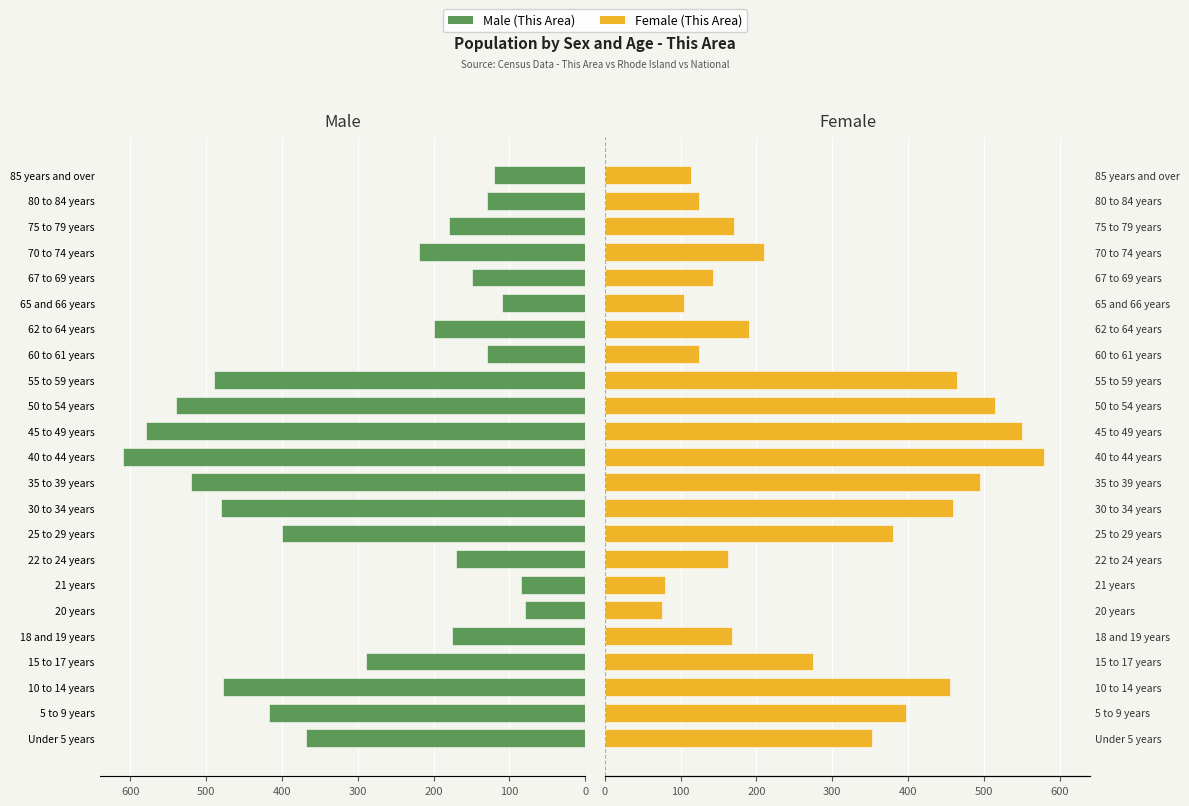

Reading left to right, list all the values displayed in this chart.

Male (This Area): 368	417	478	289	176	79	85	171	400	480	520	610	580	540	490	130	200	110	150	220	180	130	120
Female (This Area): 352	398	455	275	168	75	80	163	380	460	495	580	550	515	465	124	190	105	143	210	171	124	114